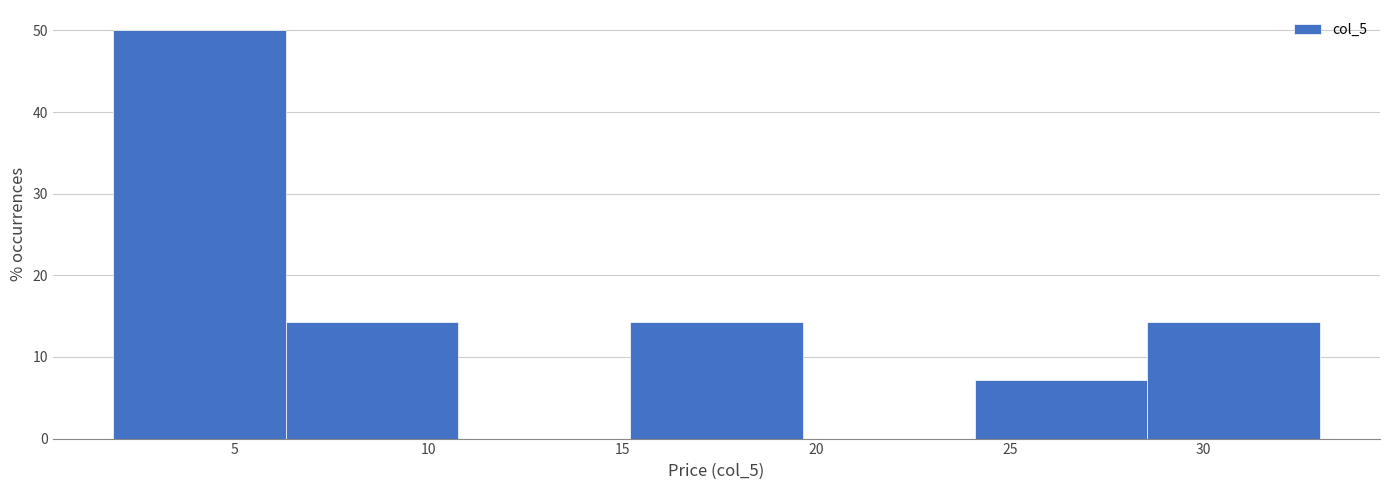

Reading left to right, transcribe this chart: for each bar, give the range it covers on the x-axis and its height. Neither the bar edges nor the heights are printed on the chart, so give them approximately, as read against the axes.

2.0 to 6.5: 50
6.5 to 11.0: 14
11.0 to 15.0: 0
15.0 to 19.5: 14
19.5 to 24.0: 0
24.0 to 28.5: 7
28.5 to 33.0: 14